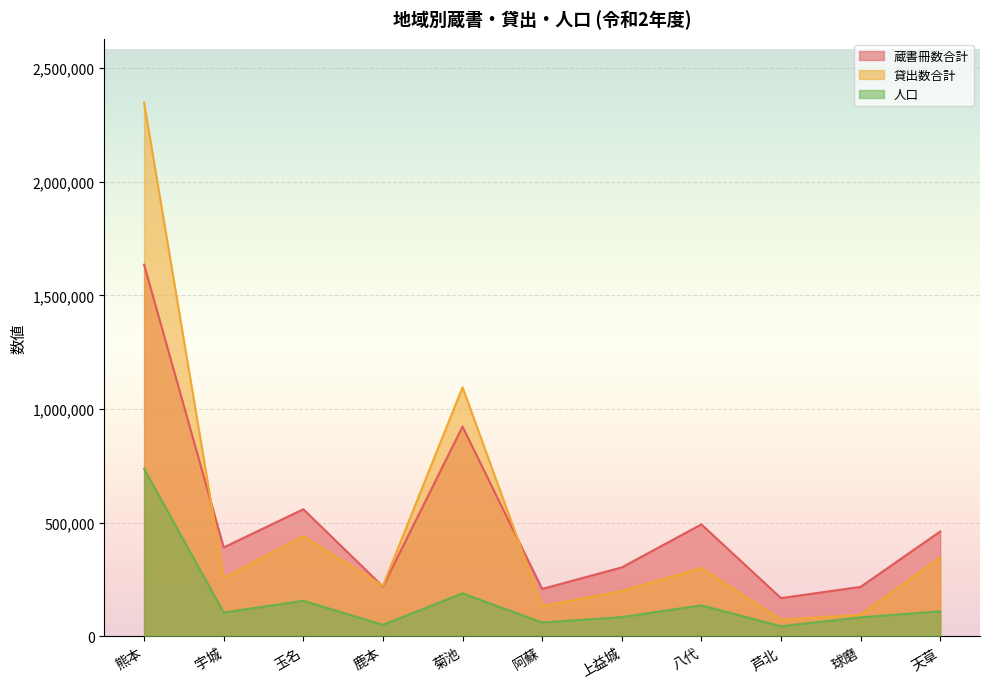

What is the sum of all 蔵書冊数合計 values?

5579917